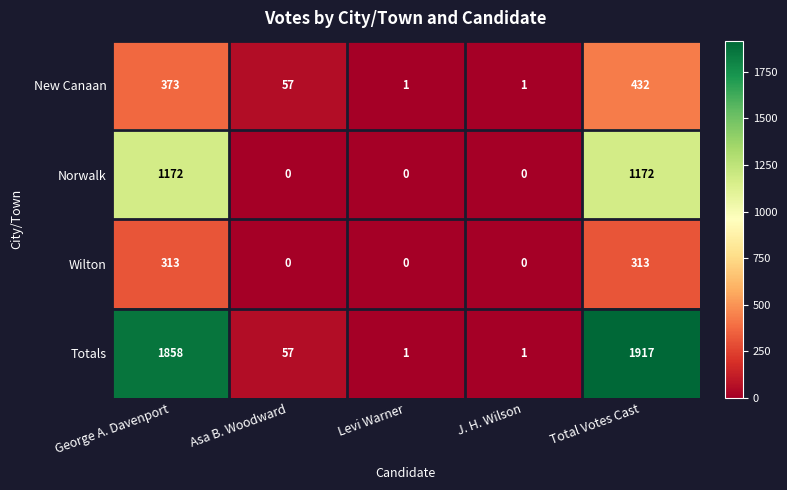

What is the difference between the maximum and minimum values in the New Canaan series?

431